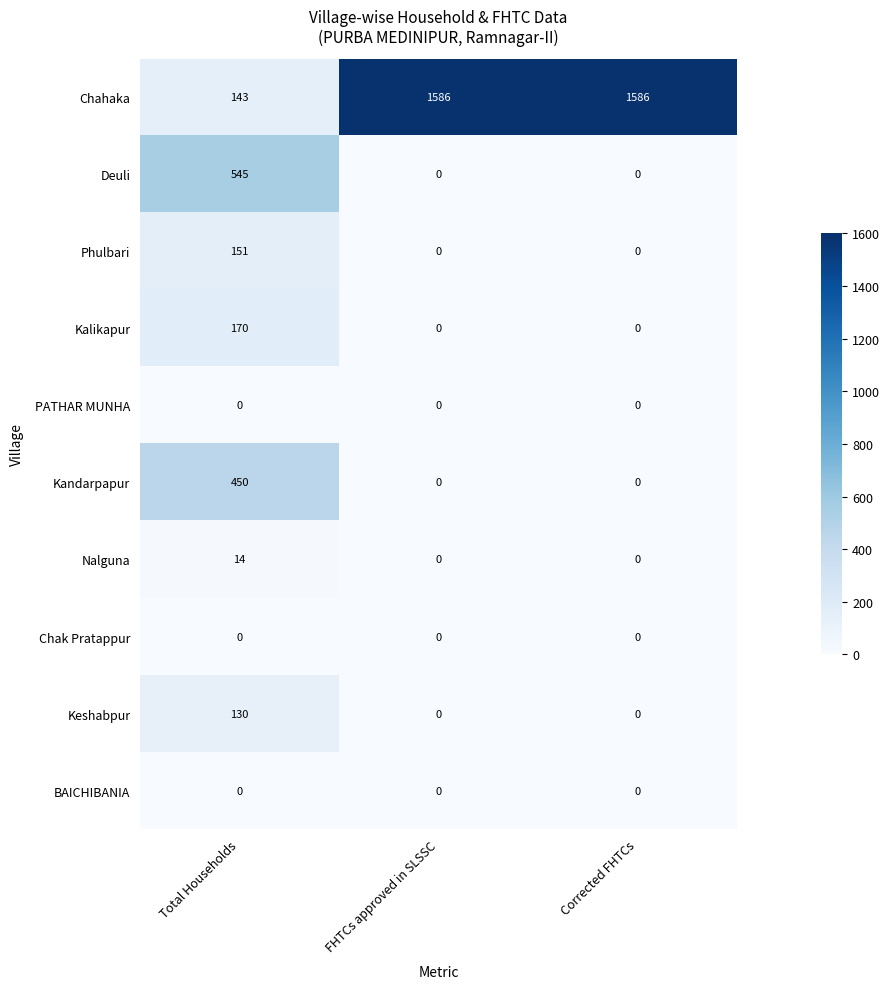

How many distinct data groups are displayed?

10